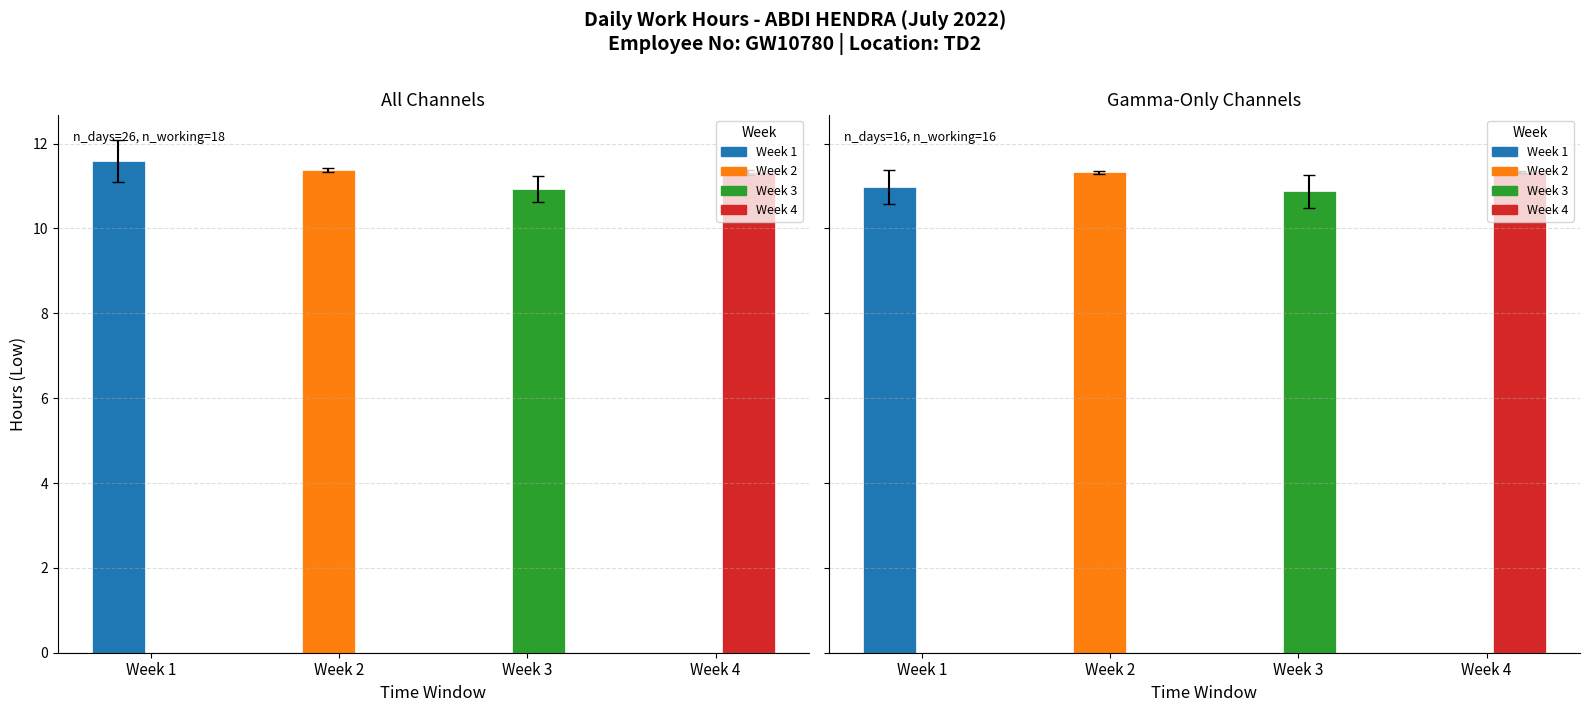

Which series changed the most between Week 2 and Week 4?

Week 4